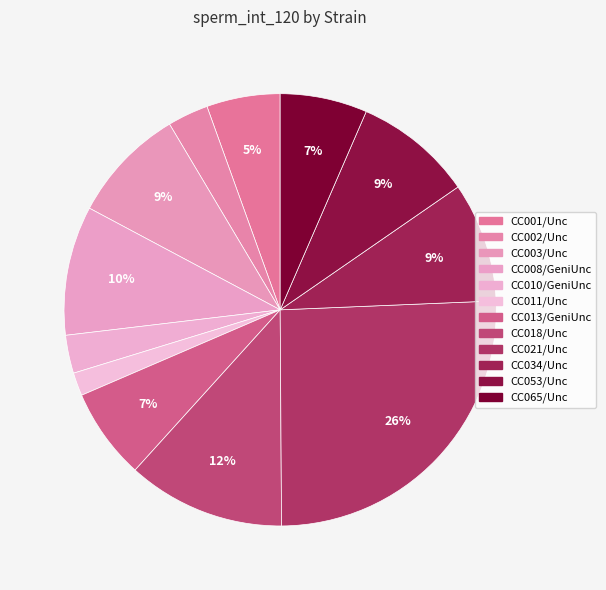

How many segments does this pie chart have?

12